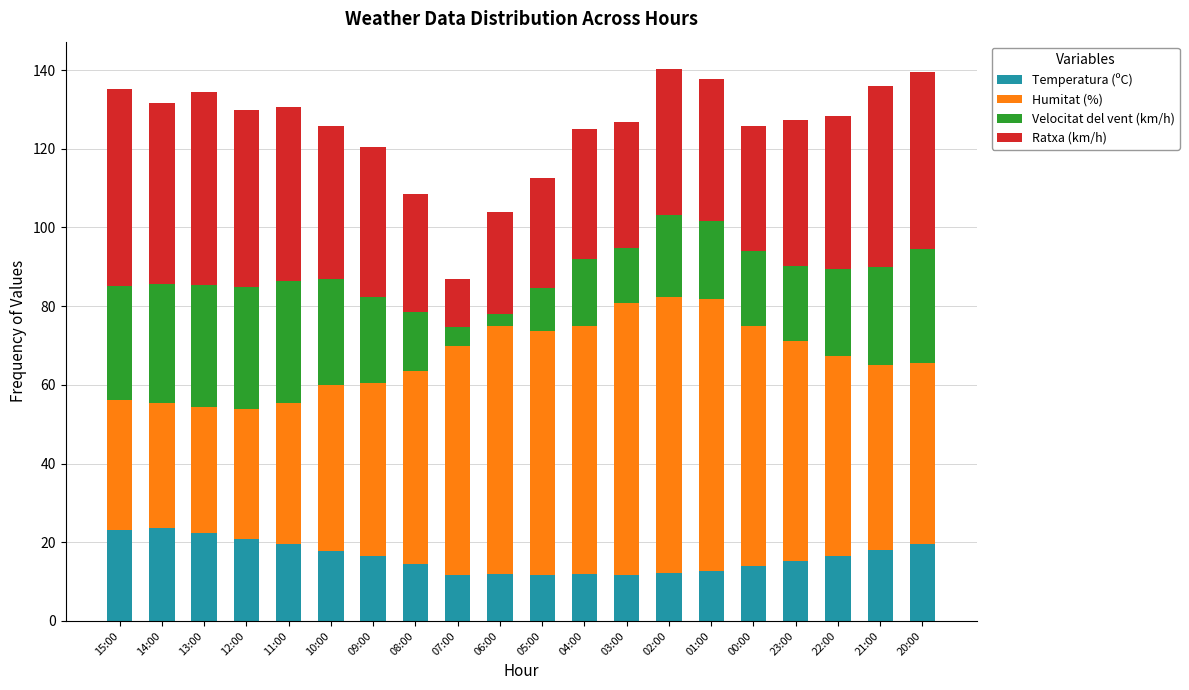

How many bars are there in total?

20